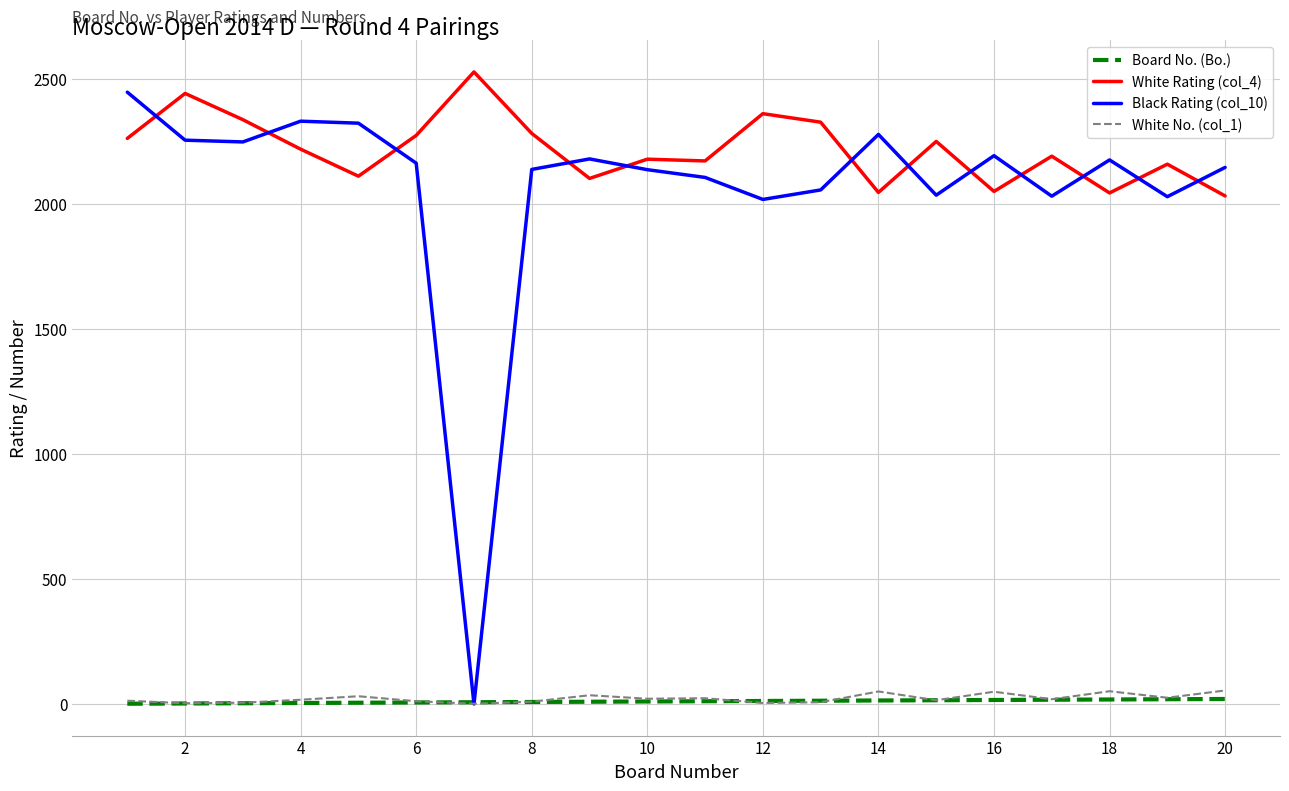

Which series has the largest total across all categories?

White Rating (col_4)